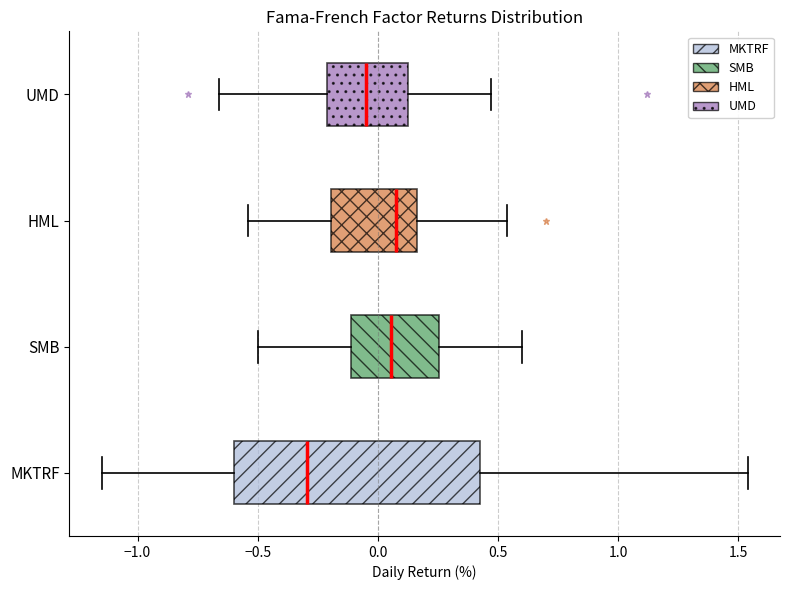

Reading bottom to top, transcribe this box plot: for each box, give where its median line is, the range the box spans, and where its two whiskers end, as read against the x-axis. The values are not printed on the chart, so give them approximately, as read against the axis.

MKTRF: median -0.30, box -0.60 to 0.45, whiskers -1.15 to 1.55
SMB: median 0.05, box -0.10 to 0.25, whiskers -0.50 to 0.60
HML: median 0.10, box -0.20 to 0.15, whiskers -0.55 to 0.55
UMD: median -0.05, box -0.20 to 0.15, whiskers -0.65 to 0.45